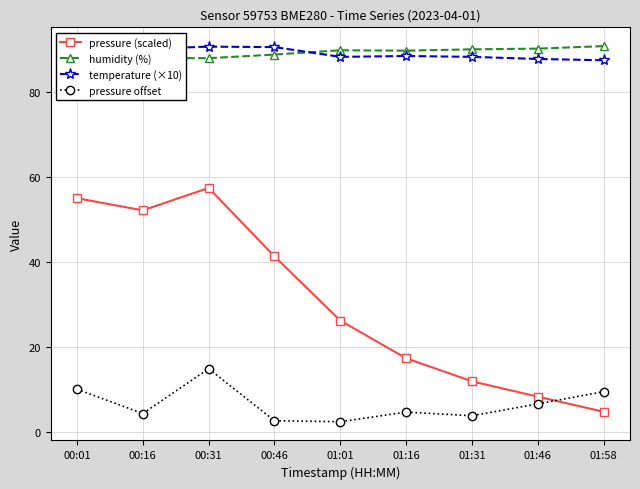

Read the temperature (×10) value at 00:16.

90.2